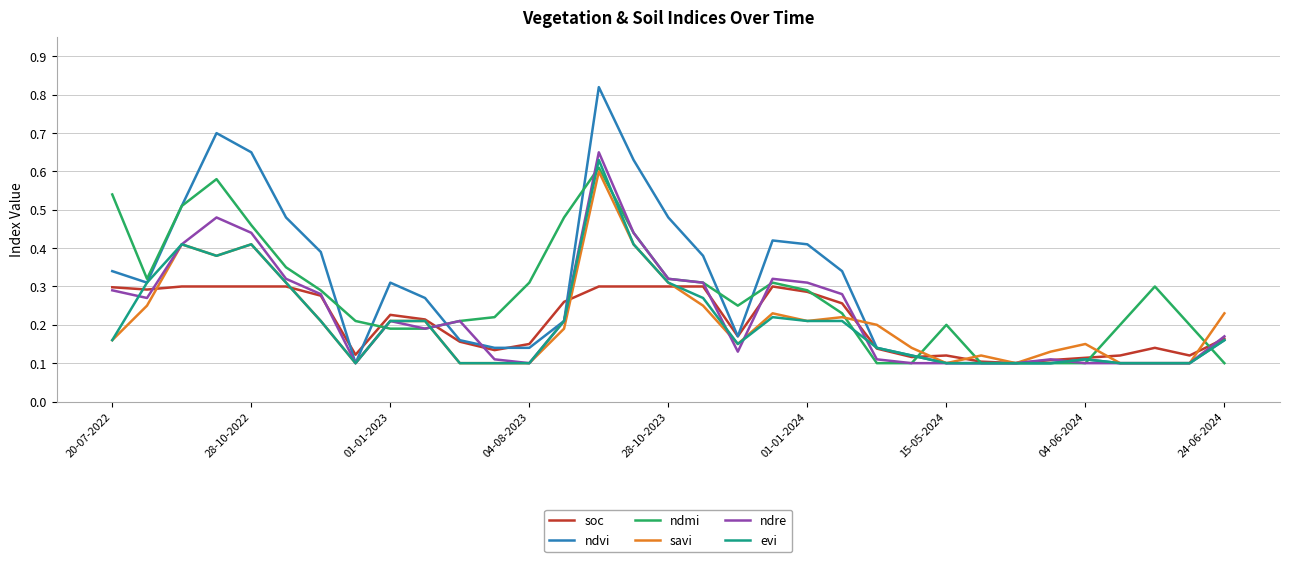

Which series has the widest spread of values?

ndvi